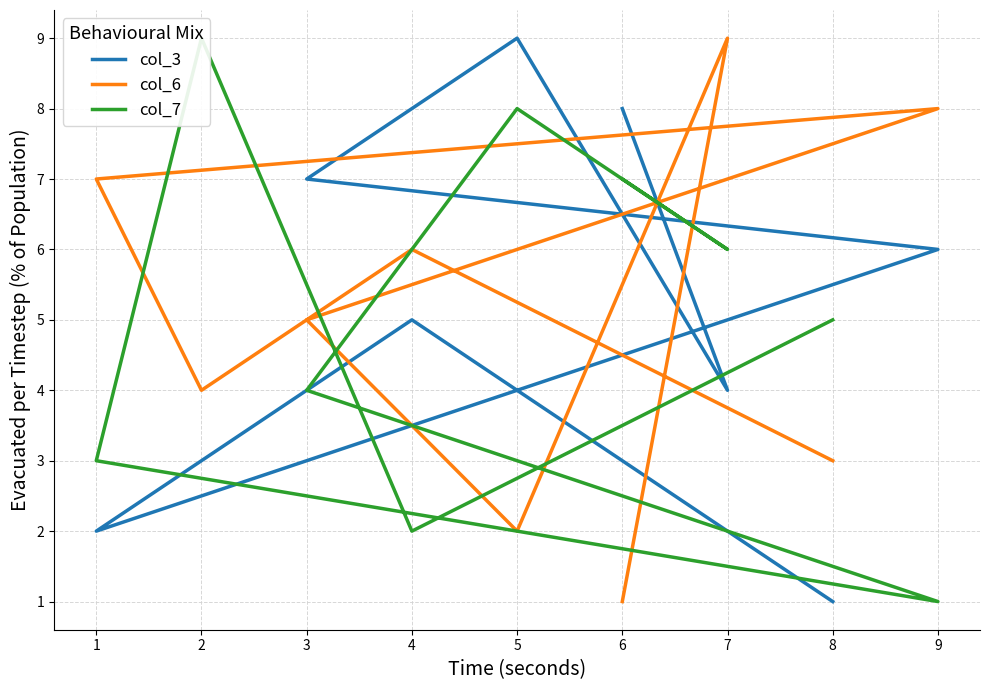

What is the difference between the maximum and minimum values in the col_3 series?

8